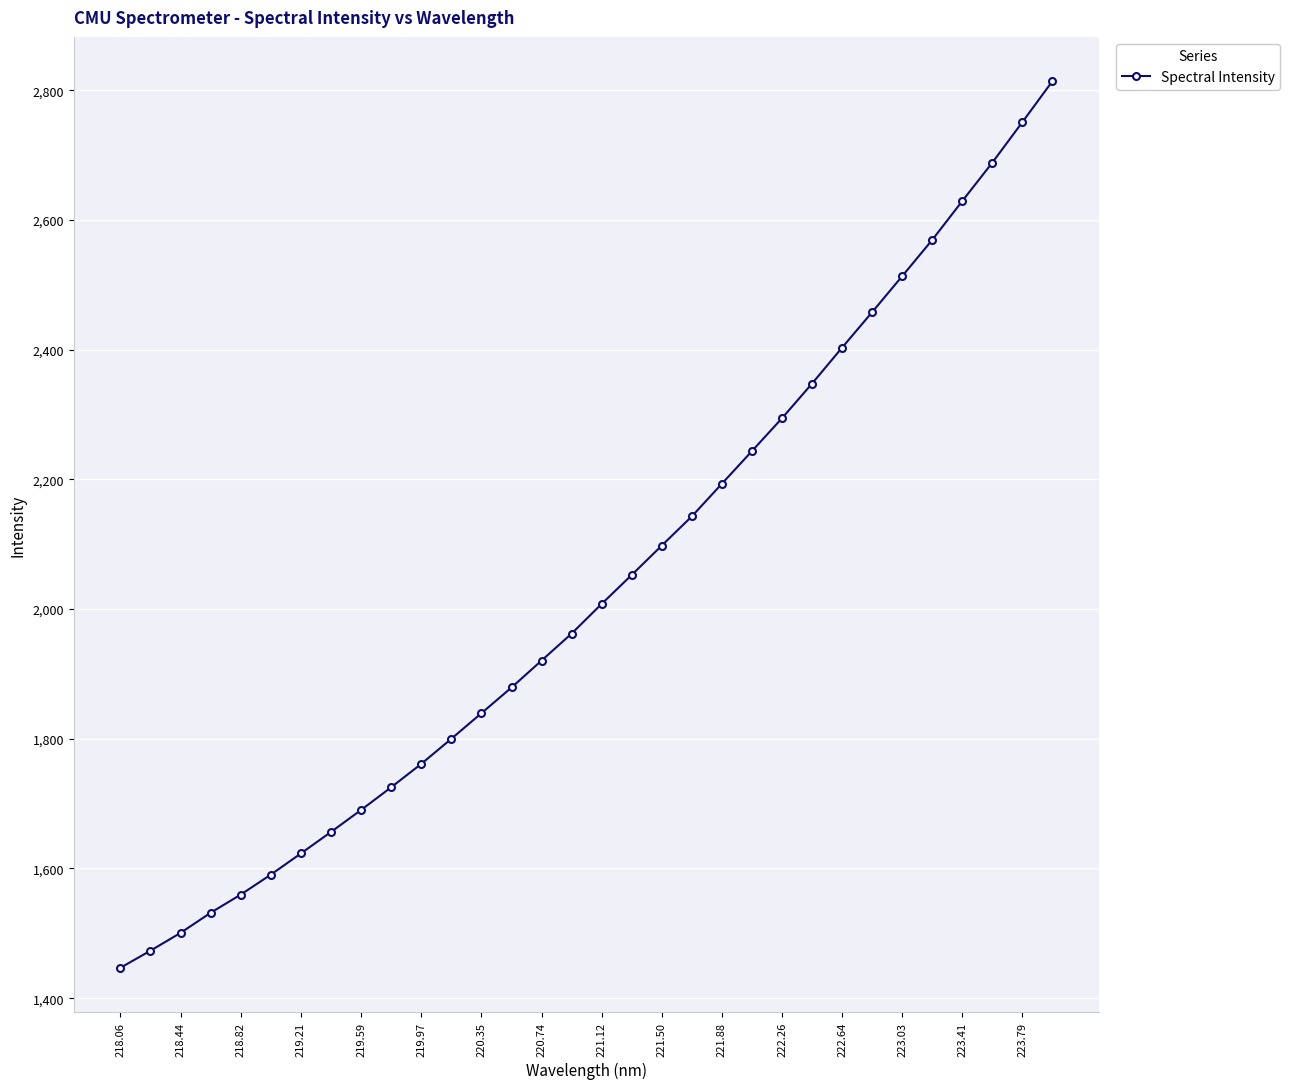

How many values are below 2008?

16